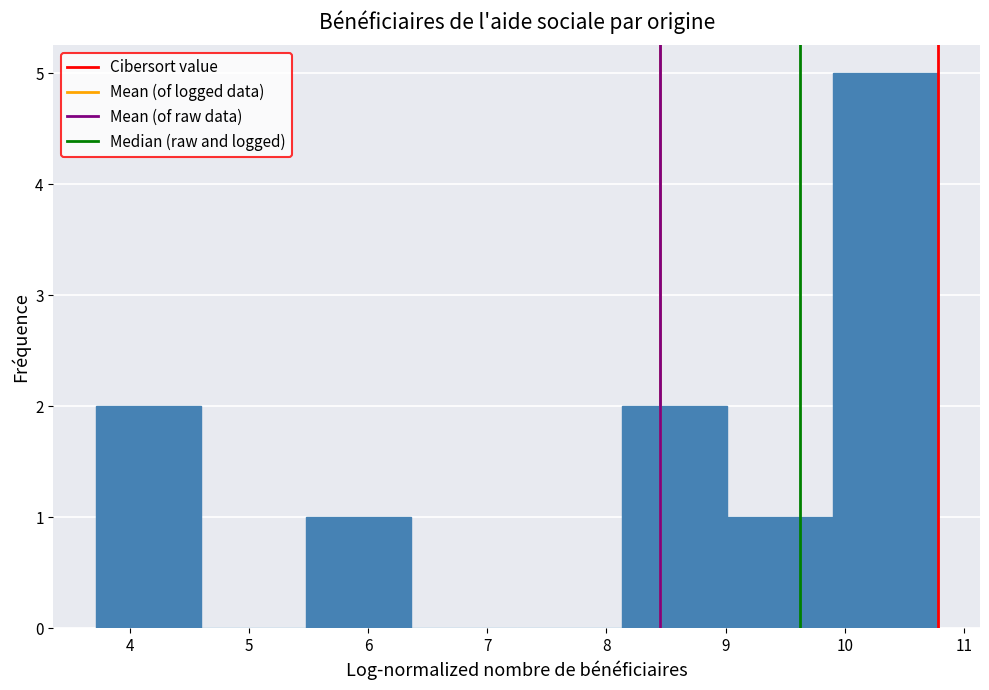

Reading left to right, transcribe this chart: for each bar, give the range it covers on the x-axis and its height. Neither the bar edges nor the heights are printed on the chart, so give them approximately, as read against the axes.

3.7 to 4.6: 2
4.6 to 5.5: 0
5.5 to 6.4: 1
6.4 to 7.2: 0
7.2 to 8.1: 0
8.1 to 9.0: 2
9.0 to 9.9: 1
9.9 to 10.8: 5